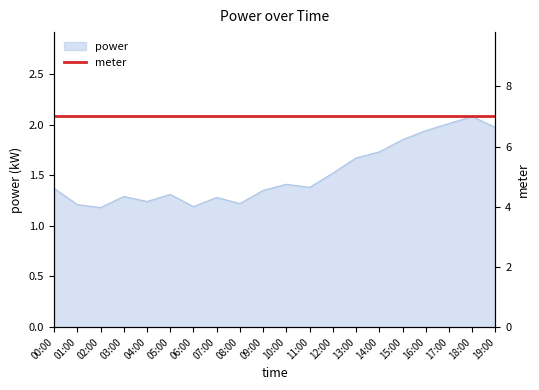

Does the chart display data point markers on the line(s)?

No